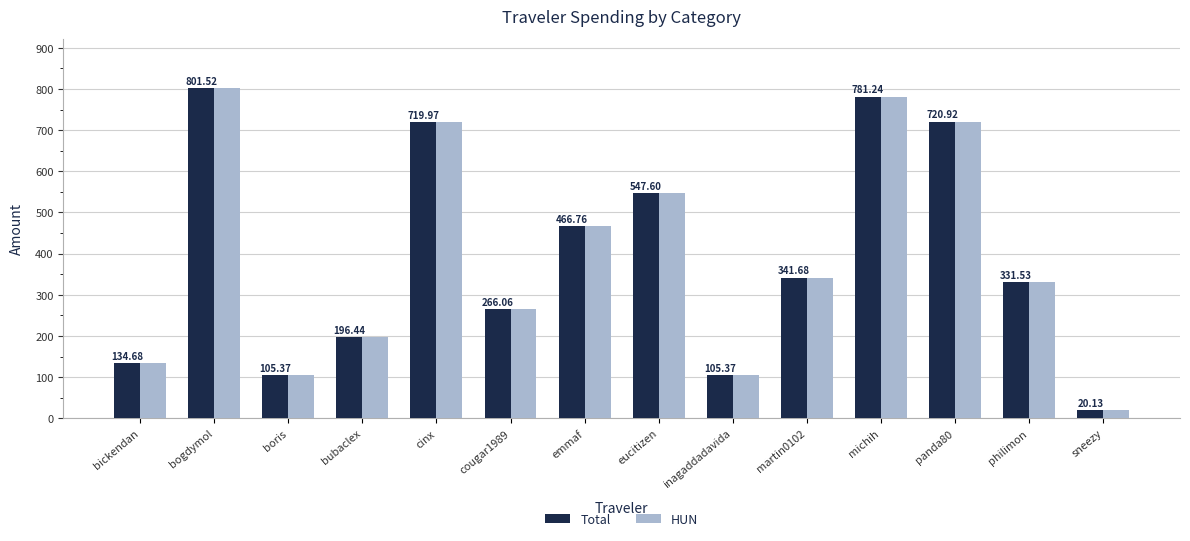

Where is HUN nearest to the value 410?

emmaf